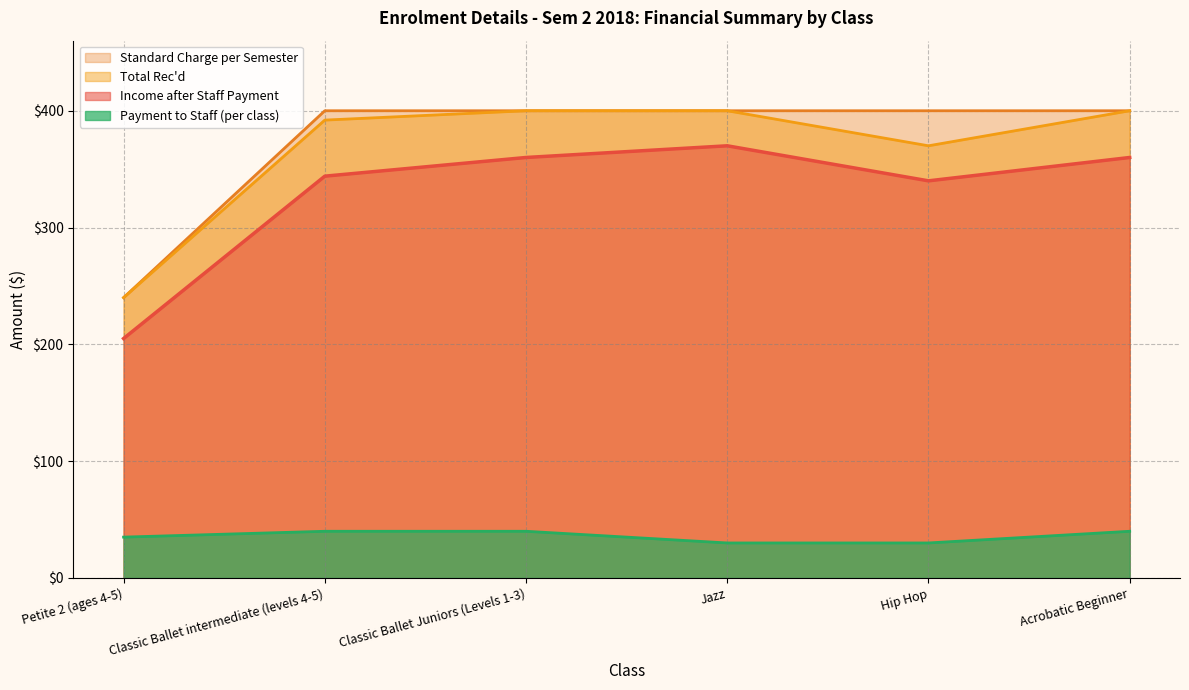

At which label does Total Rec'd reach its minimum?

Petite 2 (ages 4-5)